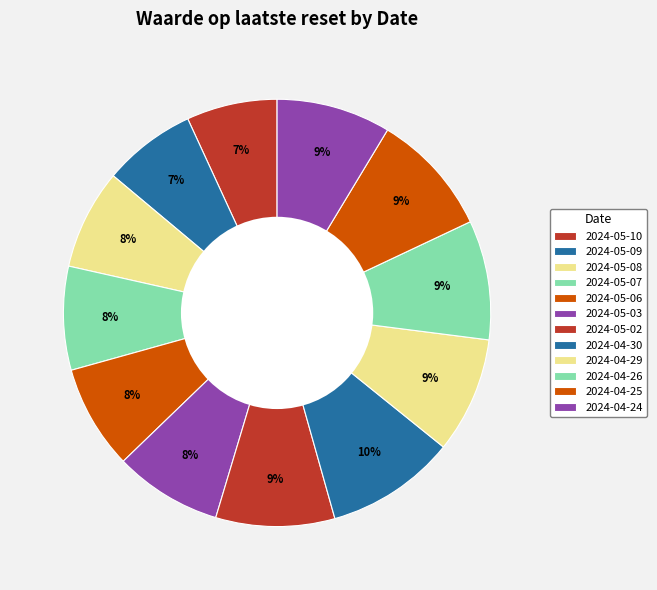

How many segments does this pie chart have?

12